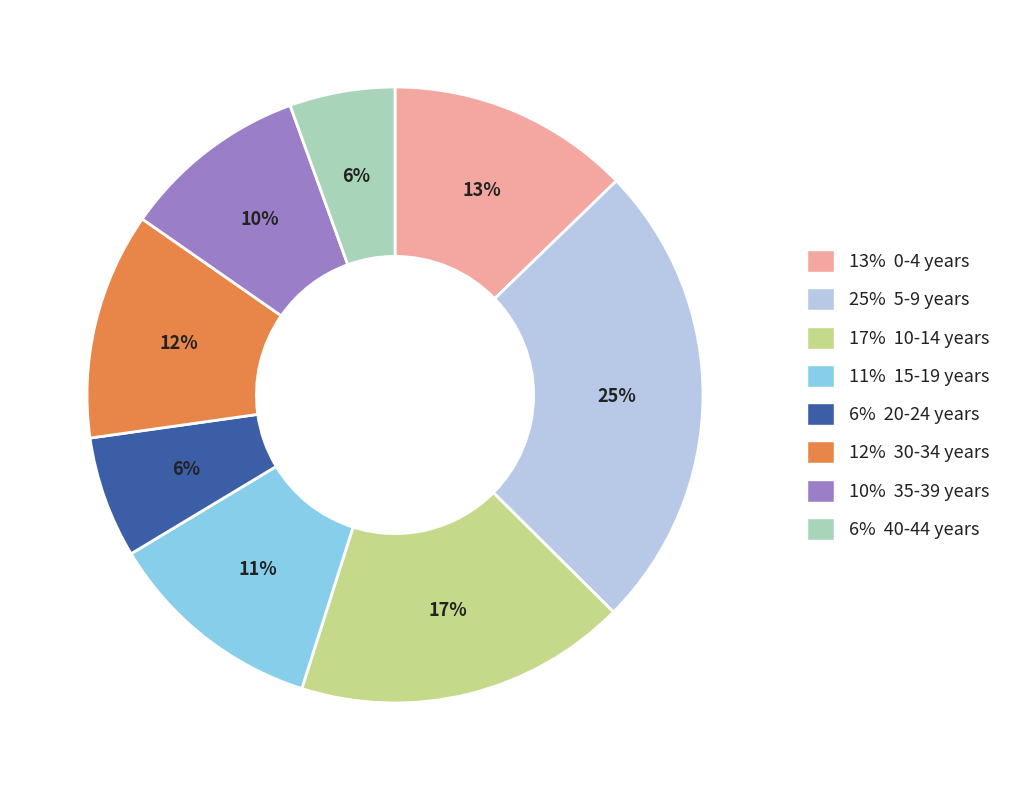

True or false: 17% 10-14 years accounts for 25% of the total.

False